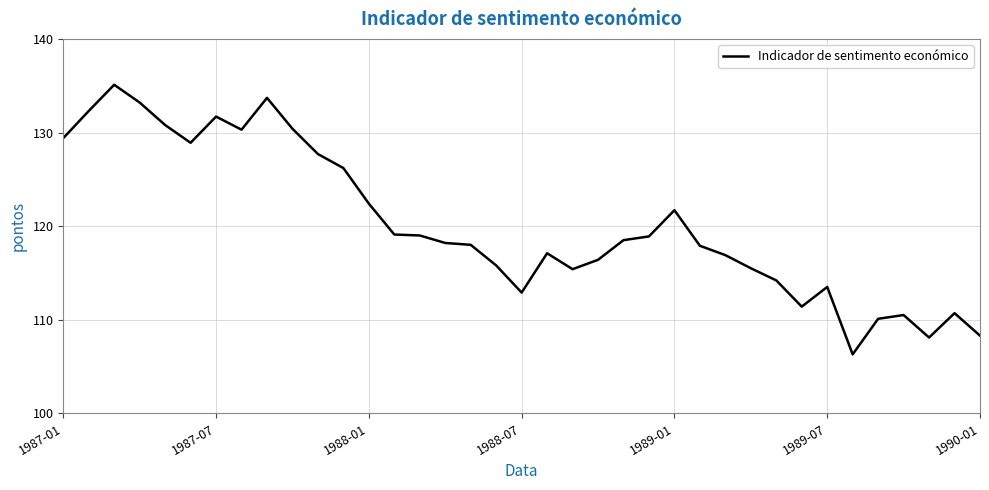

What is the smallest value displayed?

106.3